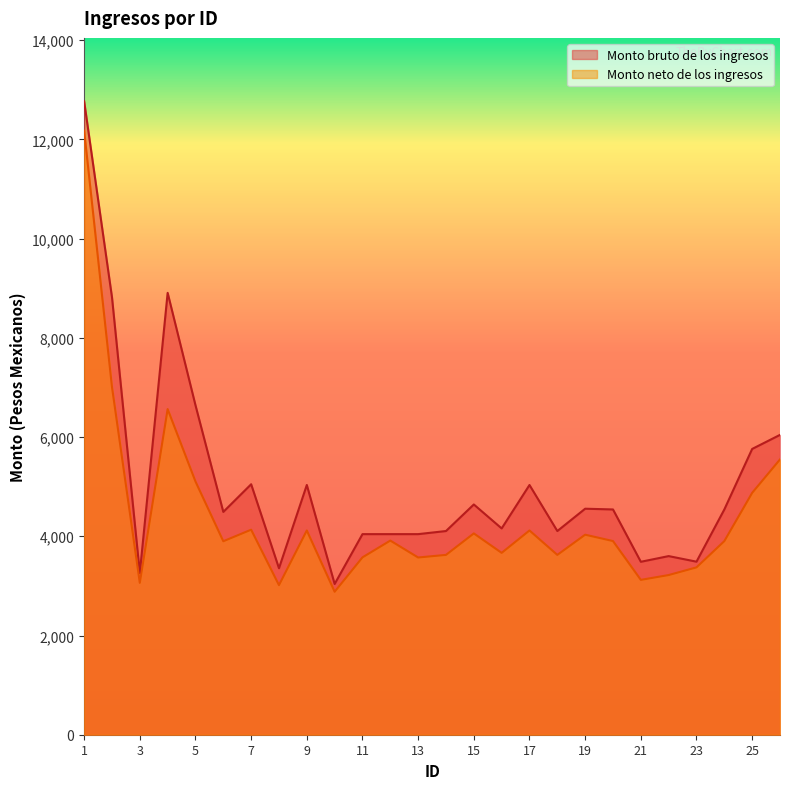

At which category does the chart reach its minimum across all series?

10